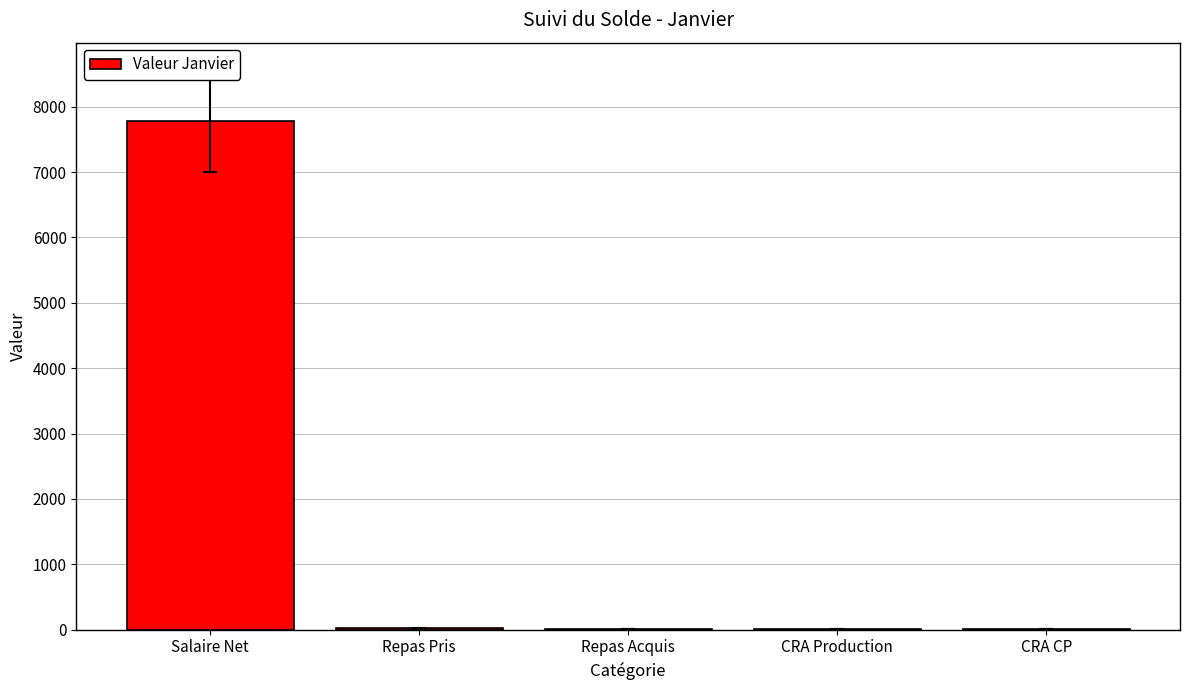

Where is the data nearest to the value 3890?

Repas Pris